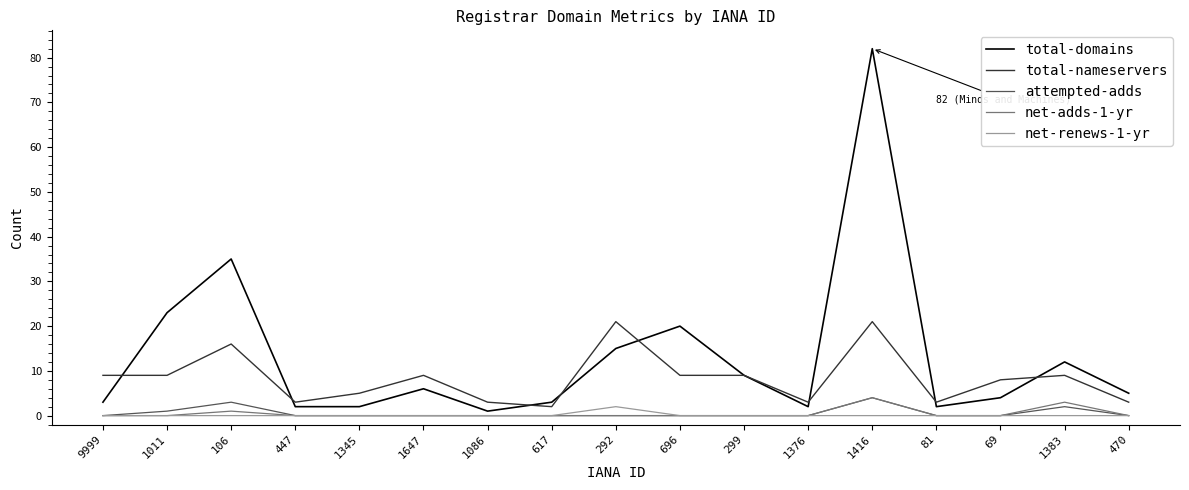

What is the spread (max minus min) of values at 1376?

3